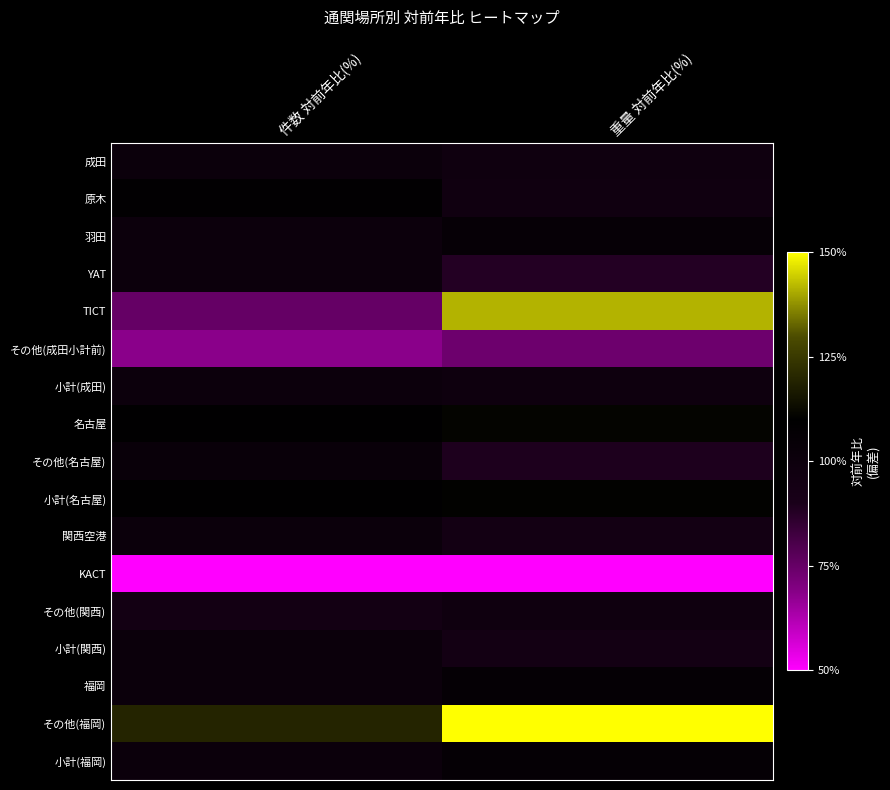

Rank the categories by その他(成田小計前) value from lowest to highest.

件数 対前年比(%), 重量 対前年比(%)